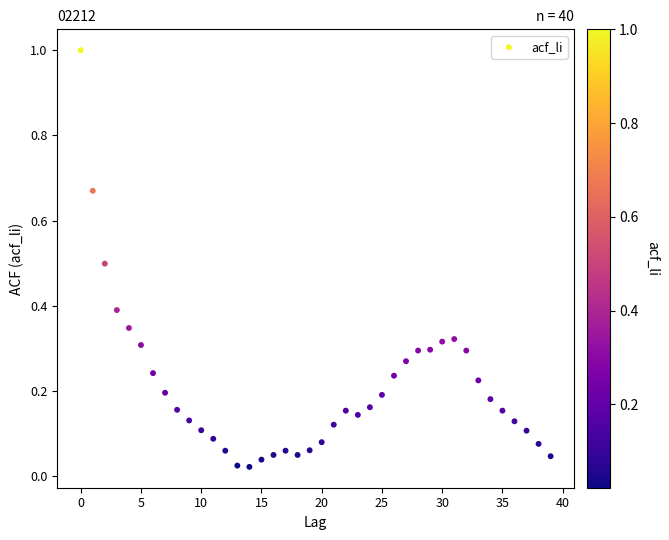

What is the range of Y values (max minus min)?

1.0